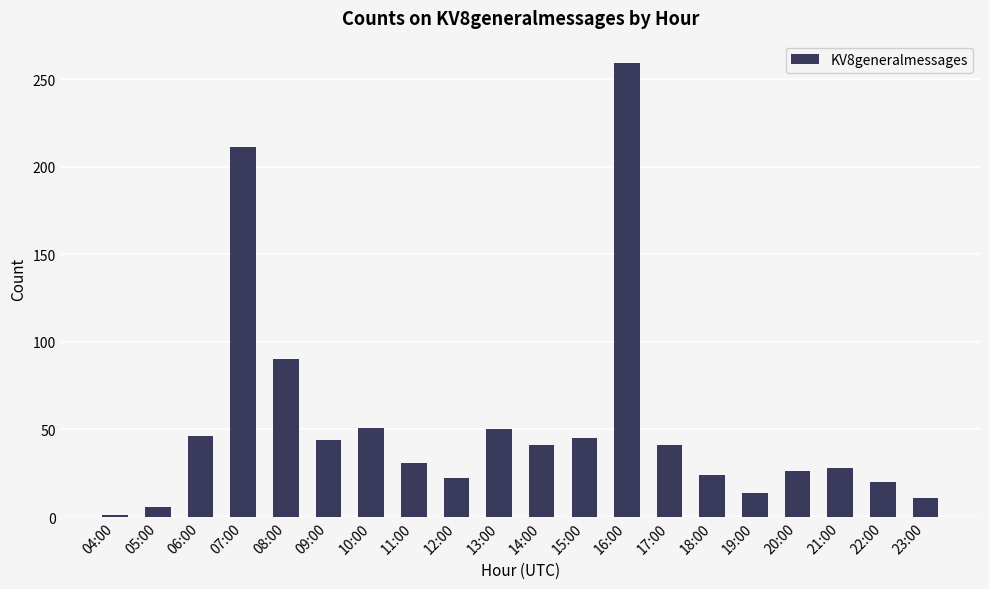

What is the difference between the maximum and minimum values?

258